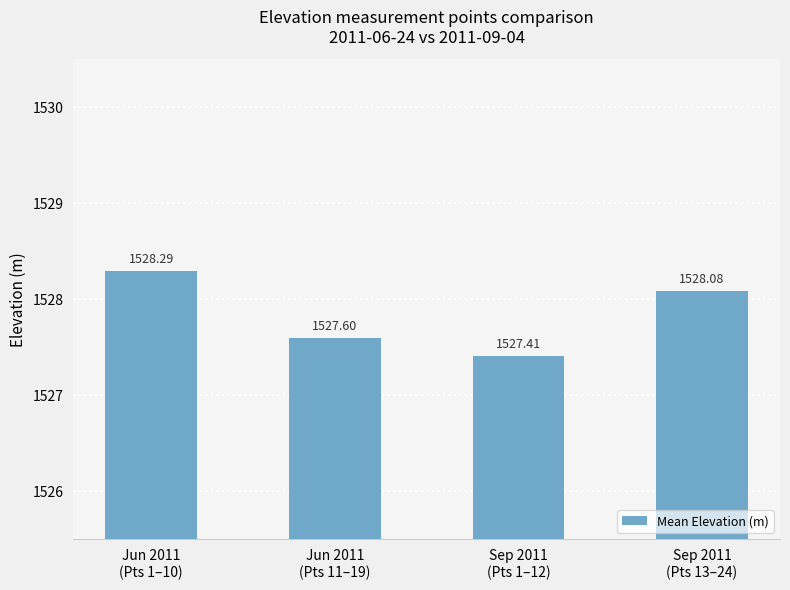

Rank the categories by value from highest to lowest.

Jun 2011
(Pts 1–10), Sep 2011
(Pts 13–24), Jun 2011
(Pts 11–19), Sep 2011
(Pts 1–12)